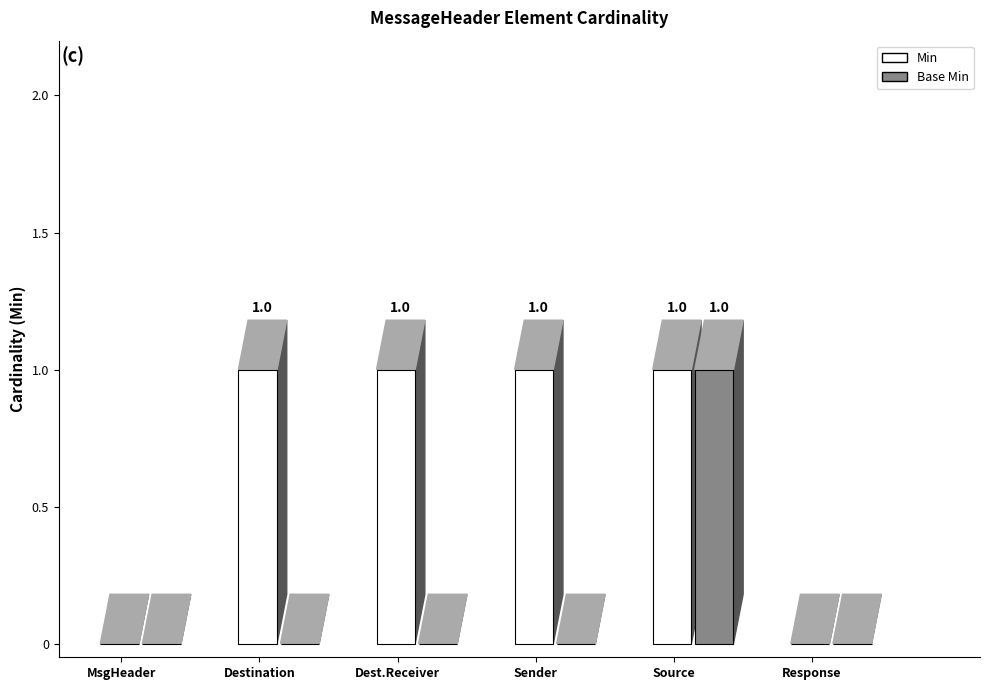

What is the total value across all series at MessageHeader.source?

2